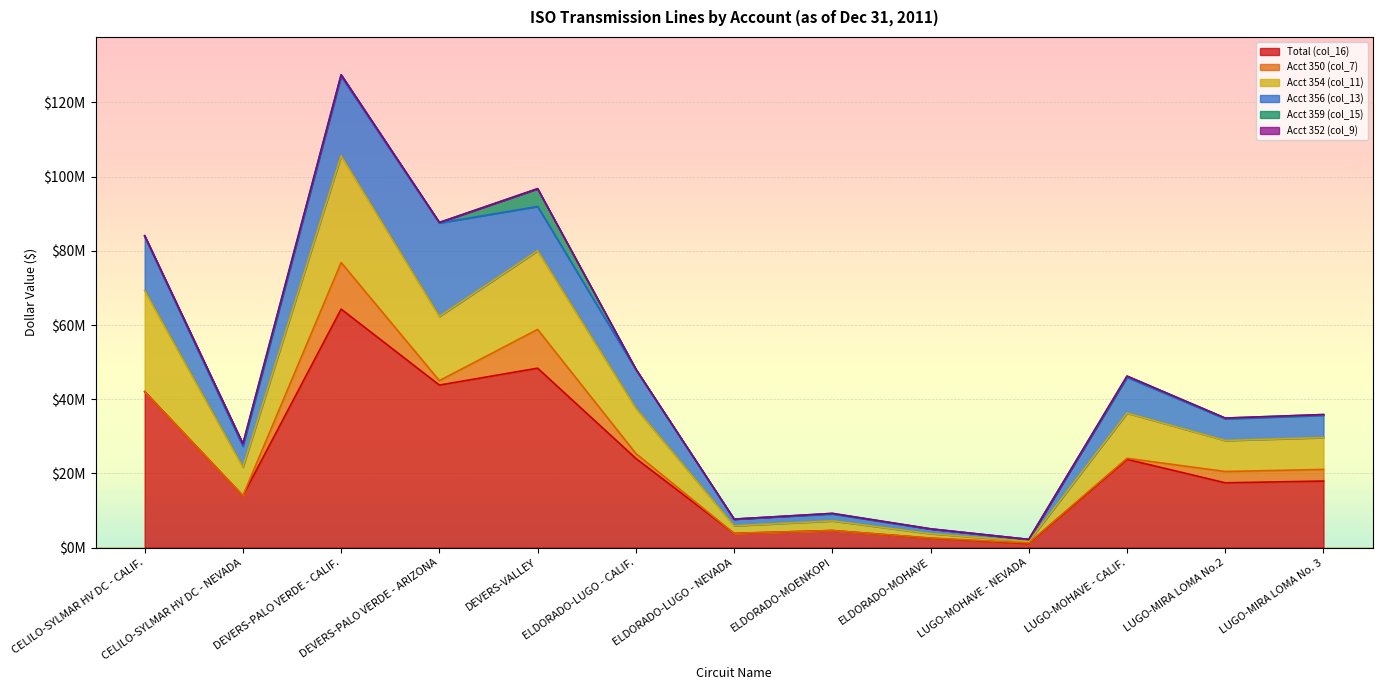

Reading right to left, extract all data points from this chart.

Total (col_16): 17960170.4	17483706.2	23811447.4	1115127.9	2539012.6	4620031.9	3848751.0	24058812.4	48379402.0	43828664.9	64305999.1	13999446.2	42063842.2
Acct 350 (col_7): 3127505.5	3044536.2	278111.8	157989.6	76199.1	6166.9	16589.1	1330373.0	10444073.3	1194334.8	12546475.5	0.0	0.0
Acct 354 (col_11): 8580179.7	8352556.7	12178545.2	420632.4	1155538.0	2588095.0	2027936.4	12189960.3	21195906.2	17297410.5	28772328.4	7698607.5	27220052.6
Acct 356 (col_13): 6007896.0	5848512.9	9649509.5	517455.2	1251359.2	1880705.5	1784137.5	10420731.9	11949086.7	25189674.9	21381648.7	5631427.2	14611107.8
Acct 359 (col_15): 206058.5	200592.0	329332.8	19050.7	55916.2	145064.5	20088.1	117747.2	4790335.8	147244.8	453081.4	668870.6	136840.9
Acct 352 (col_9): 0.0	0.0	0.0	0.0	0.0	0.0	0.0	0.0	0.0	0.0	0.0	540.8	95840.9